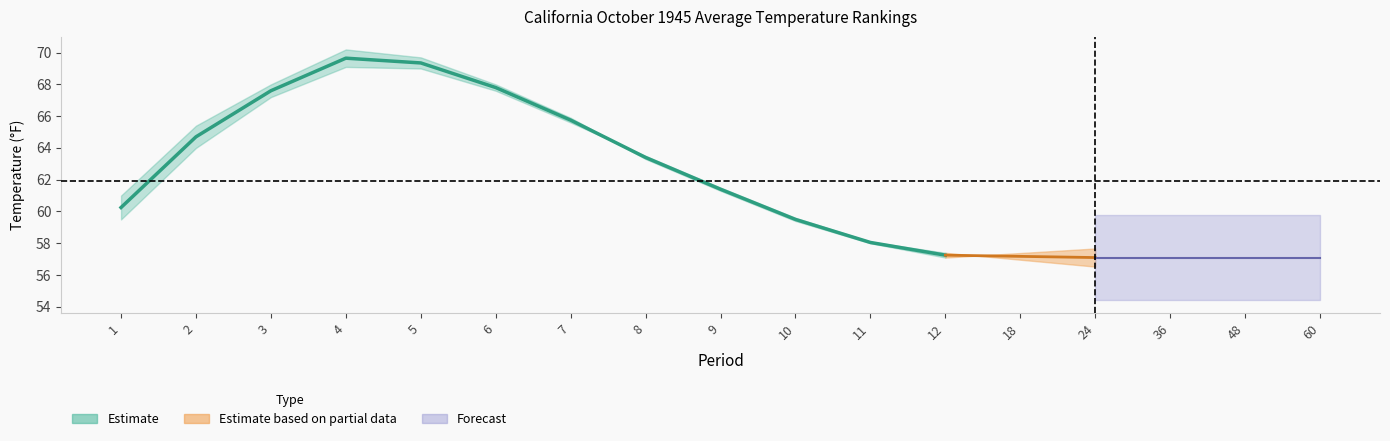

Is the value of Value at 48 greater than the value of Mean at 18?

No